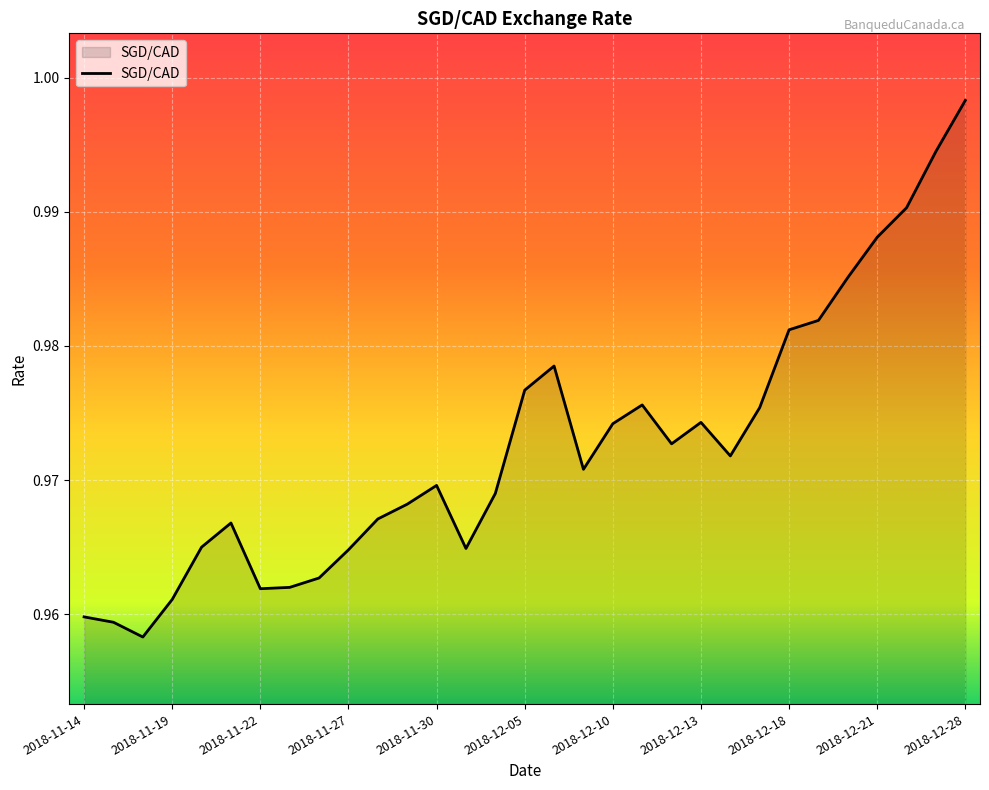

What is the label of the 2nd point from the left?

2018-11-15